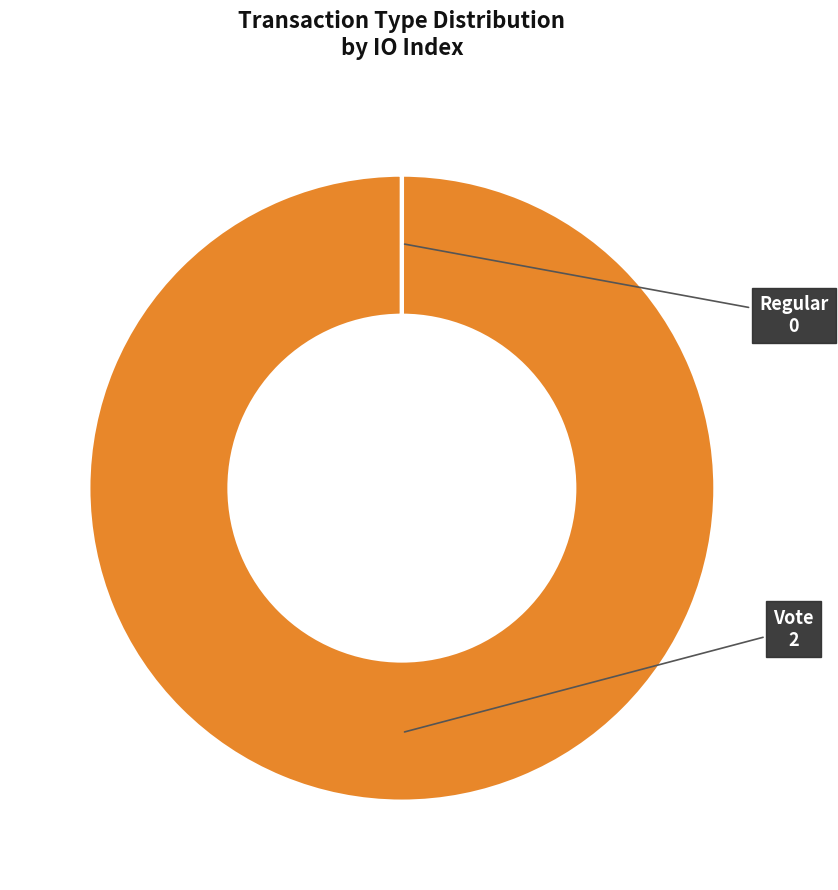

Does any single category account for the majority?

Yes